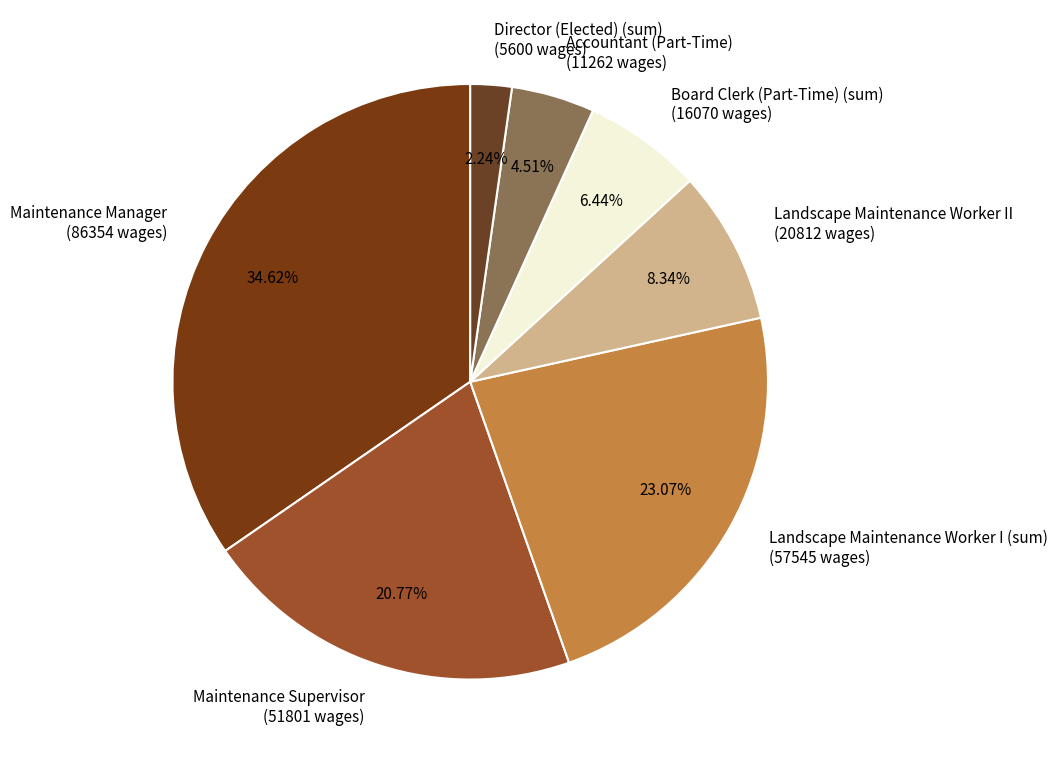

What is the ratio of the value at Accountant (Part-Time) to the value at Landscape Maintenance Worker I (sum)?

0.2